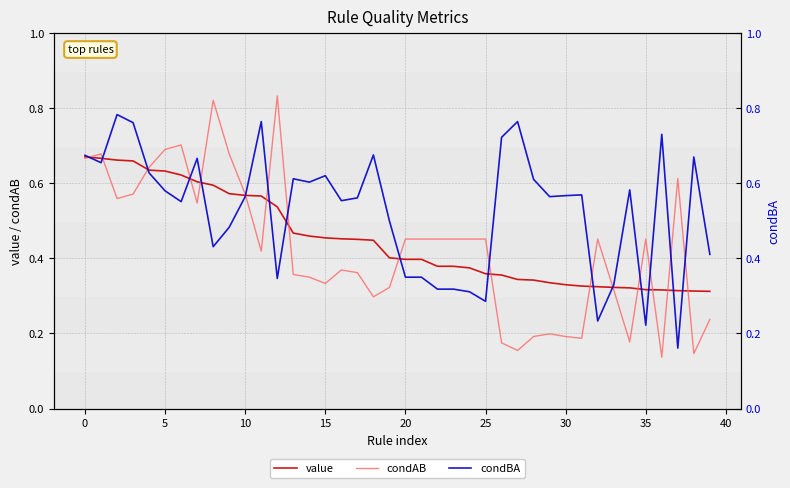

Is it true that condBA equals 1.0 at 38?

False